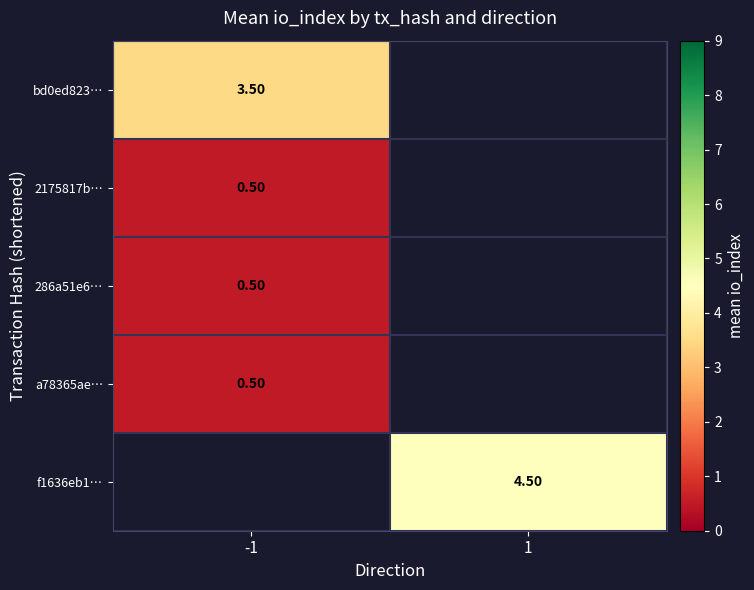

Is the value of 2175817b… at -1 greater than the value of f1636eb1… at 1?

No